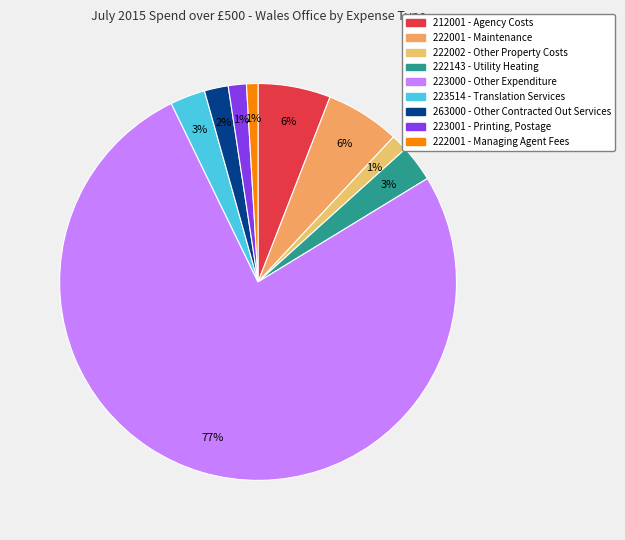

Rank the categories by value from highest to lowest.

223000 - Other Expenditure, 222001 - Maintenance, 212001 - Agency Costs, 222143 - Utility Heating, 223514 - Translation Services, 263000 - Other Contracted Out Services, 223001 - Printing, Postage, 222002 - Other Property Costs, 222001 - Managing Agent Fees